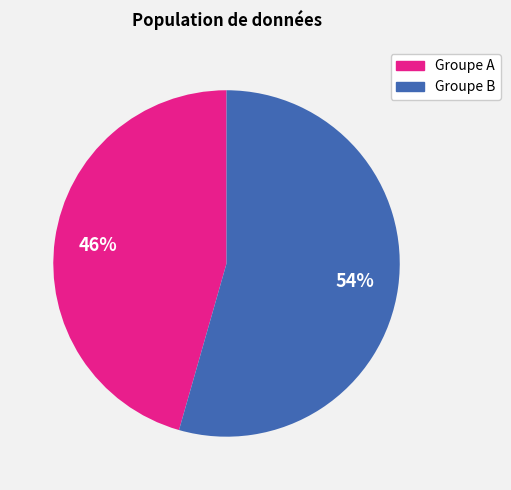

Is there a majority slice in this chart?

Yes